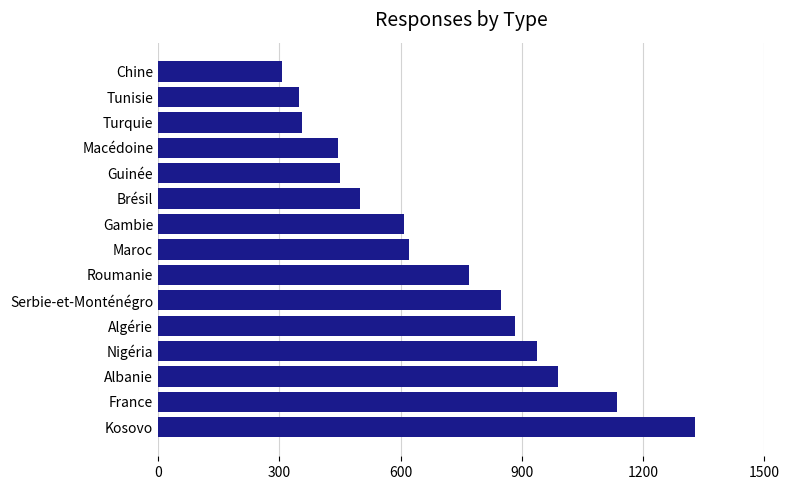

Approximately how many times larger is the value at Algérie compared to Turquie?

2.5